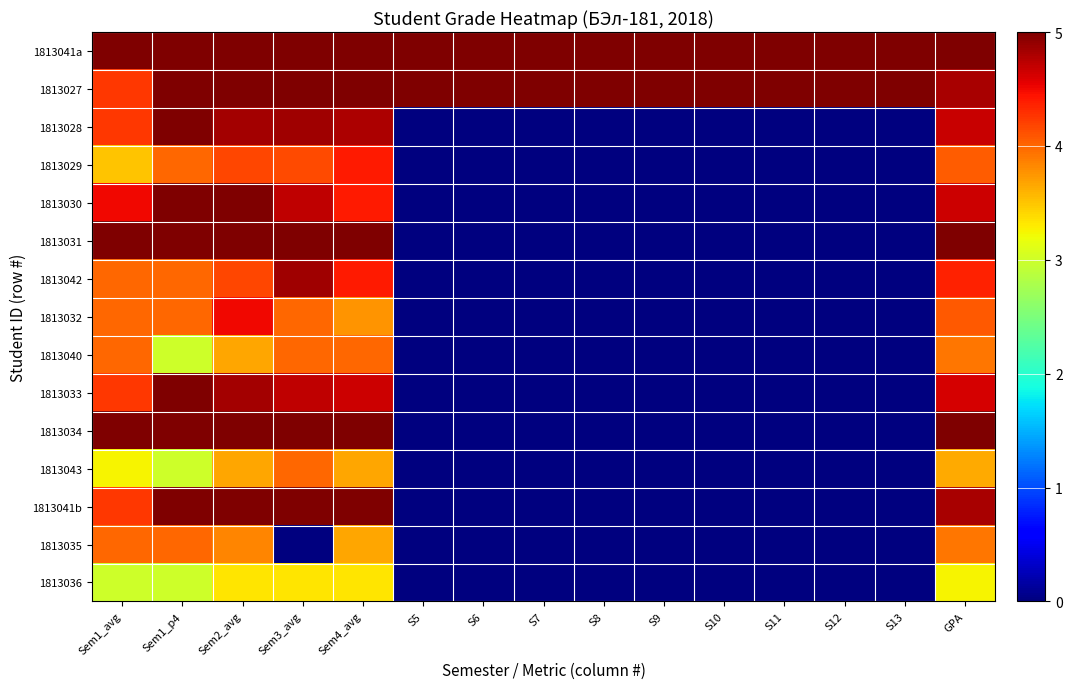

Which has a higher value, S7 or Sem4_avg?

S7